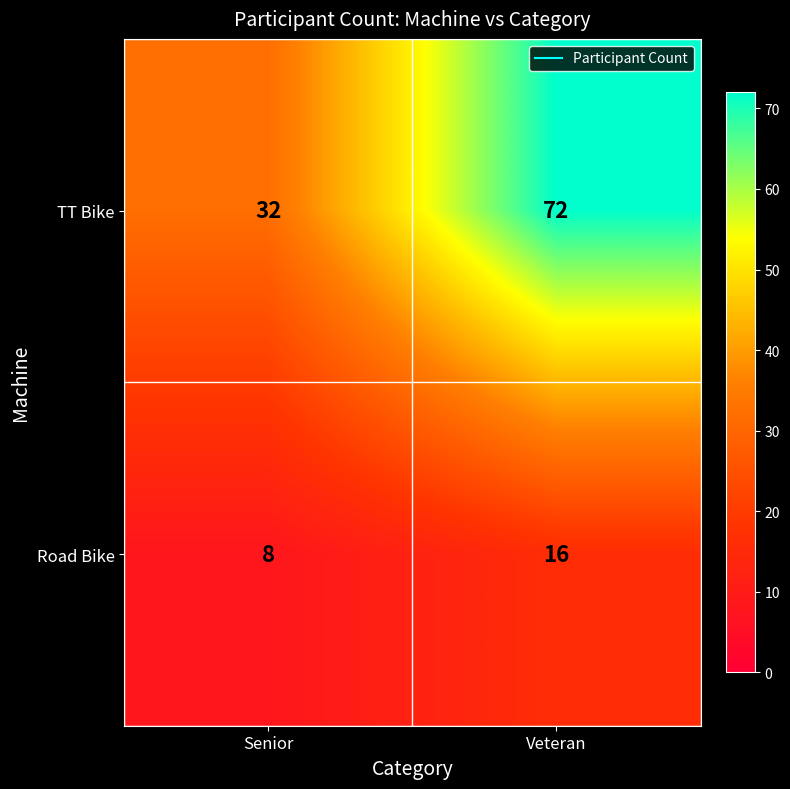

What is the difference between the Road Bike values at Veteran and Senior?

8